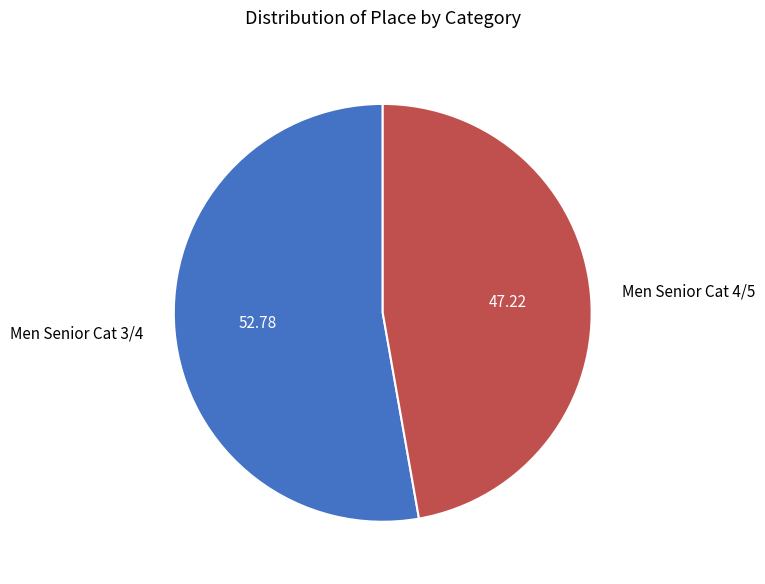

Do Men Senior Cat 3/4 and Men Senior Cat 4/5 together represent more than half of the pie?

Yes